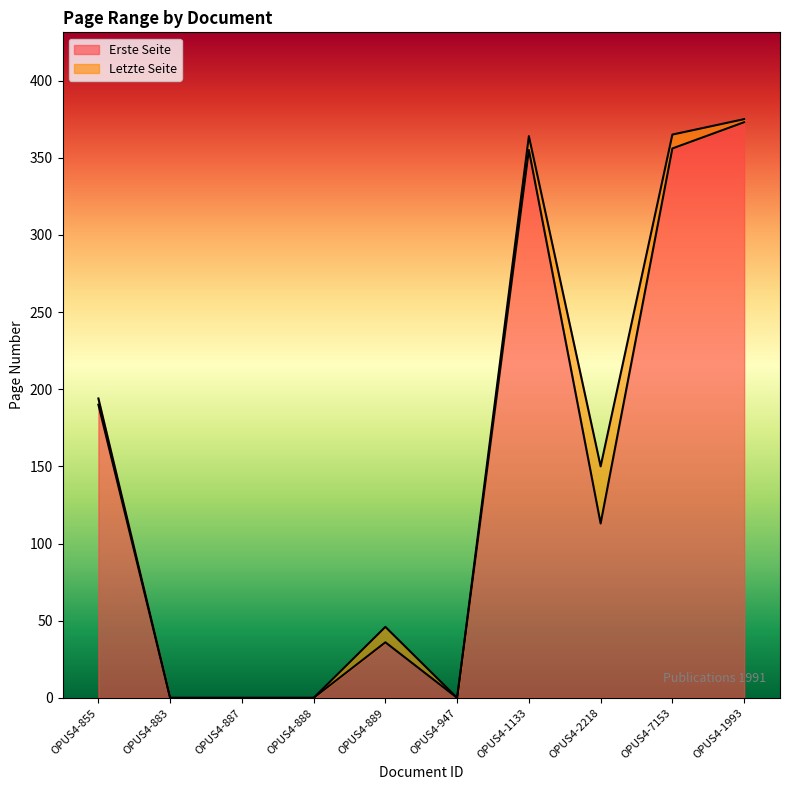

Where does the Erste Seite series first go above 113?

OPUS4-855